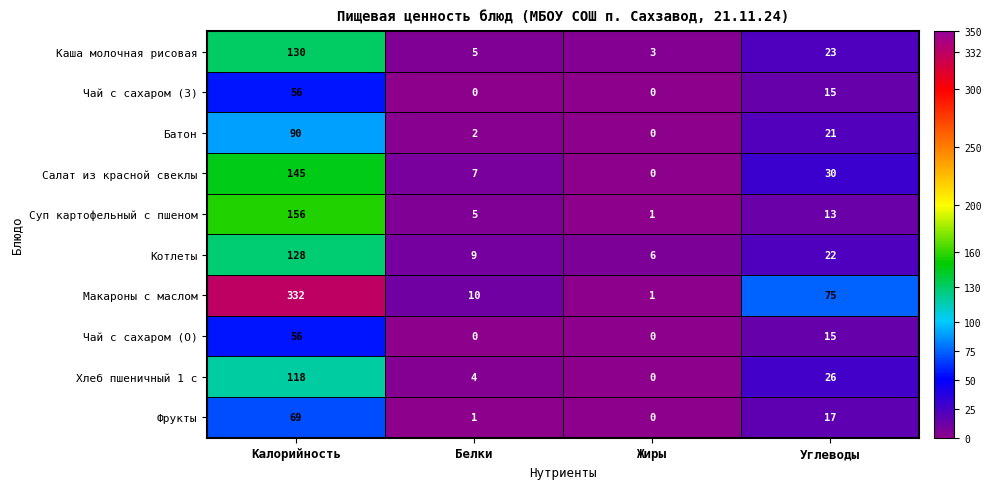

Between Калорийность and Углеводы, which series saw the biggest shift?

Макароны с маслом